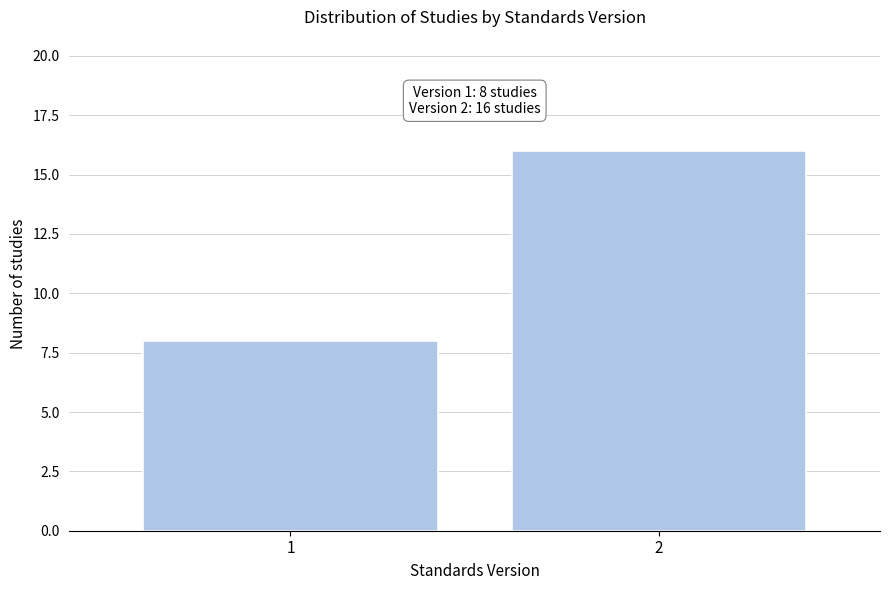

Reading left to right, extract all data points from this chart.

8	16